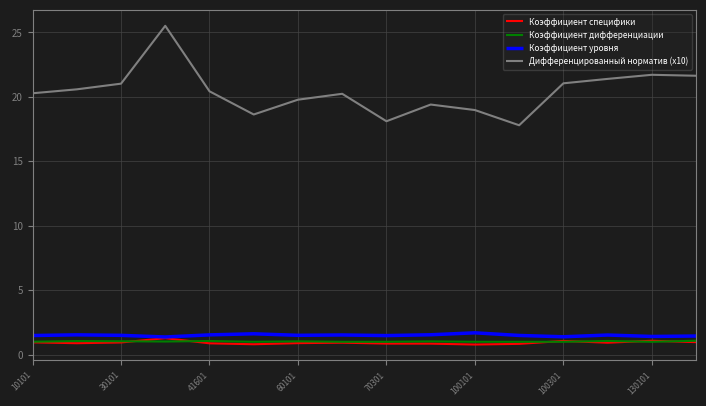

What is the minimum value shown in the chart?

0.8